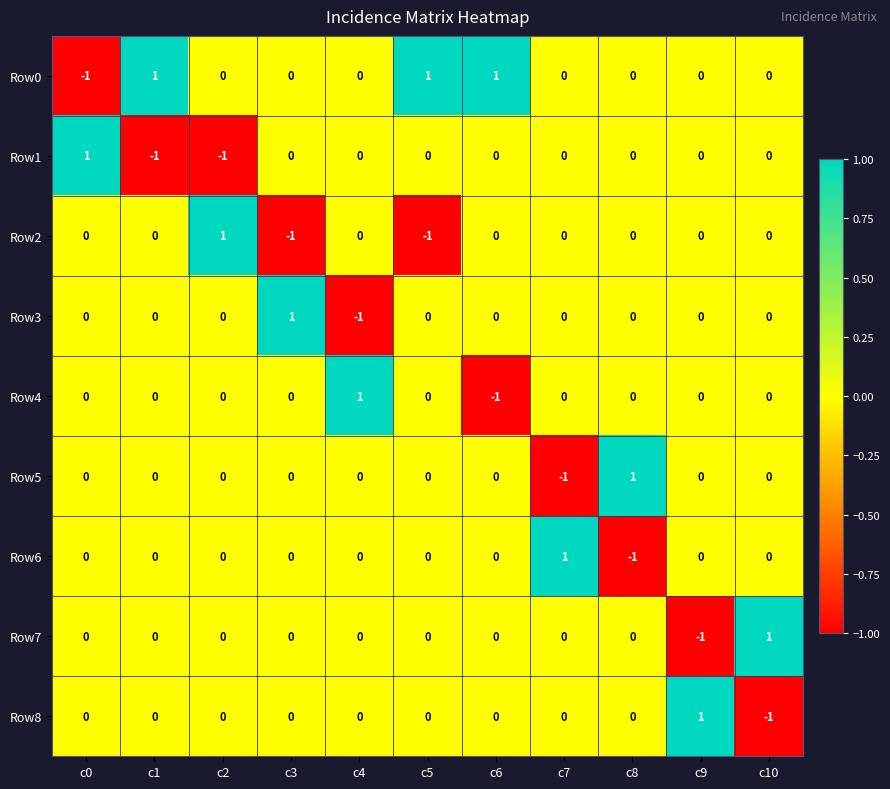

How many Row0 values are between 0 and 1?

10